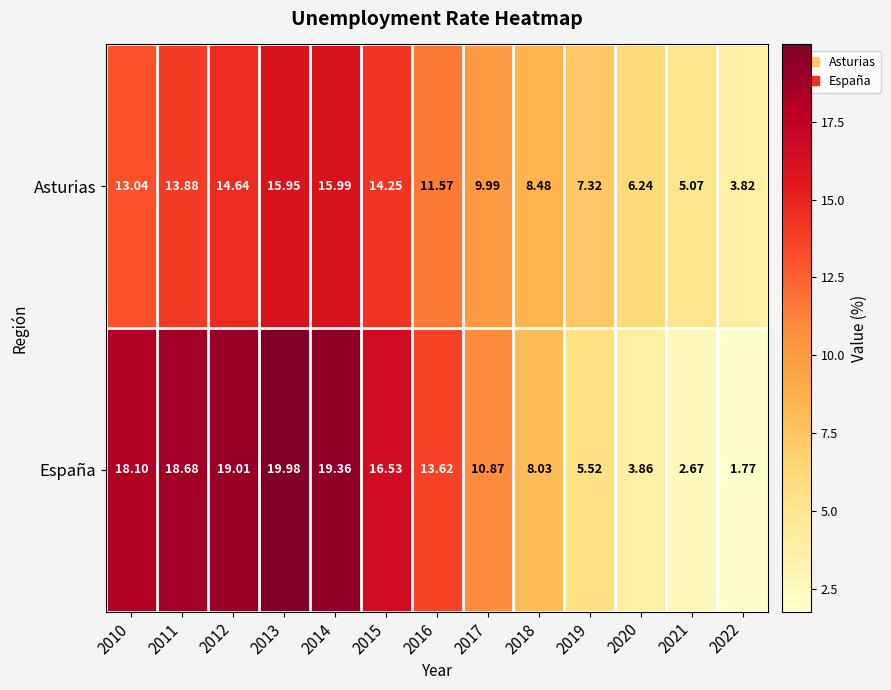

Rank the series by their maximum value, from highest to lowest.

España, Asturias